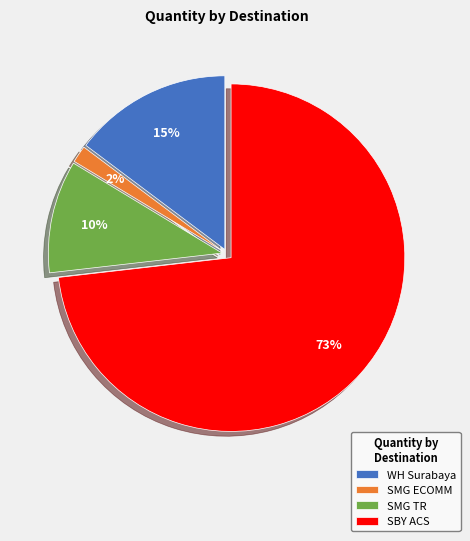

Which slice represents more than half of the pie?

SBY ACS